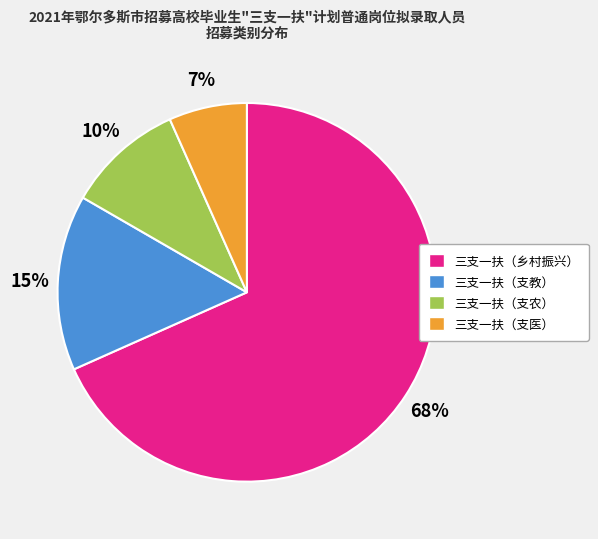

Which category has the biggest portion of the pie?

三支一扶（乡村振兴）